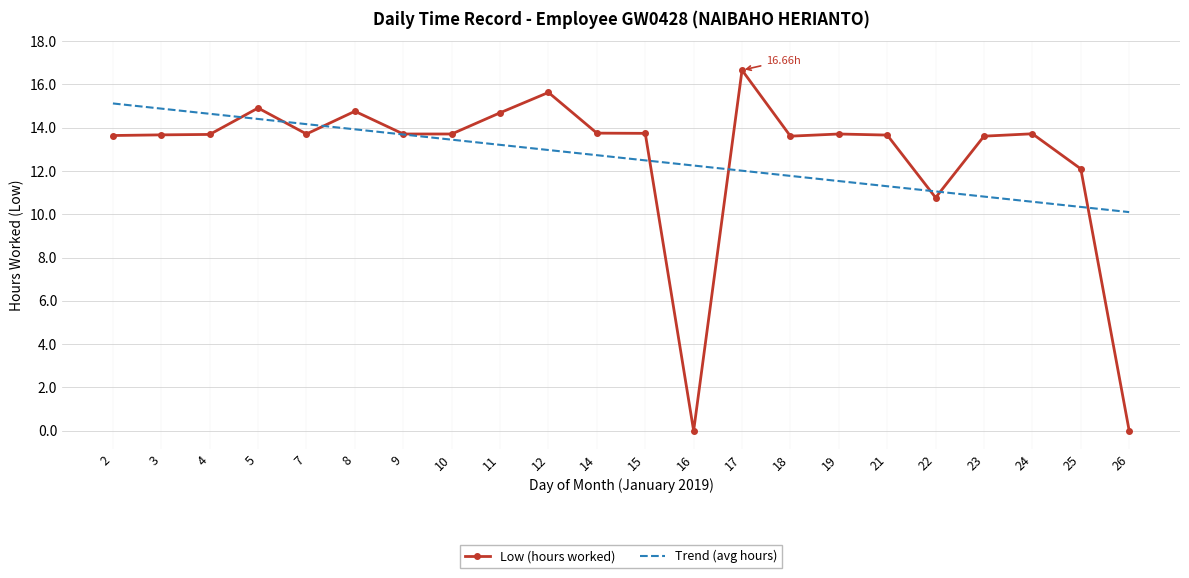

Rank the series at 2 from highest to lowest value.

Trend (avg hours), Low (hours worked)